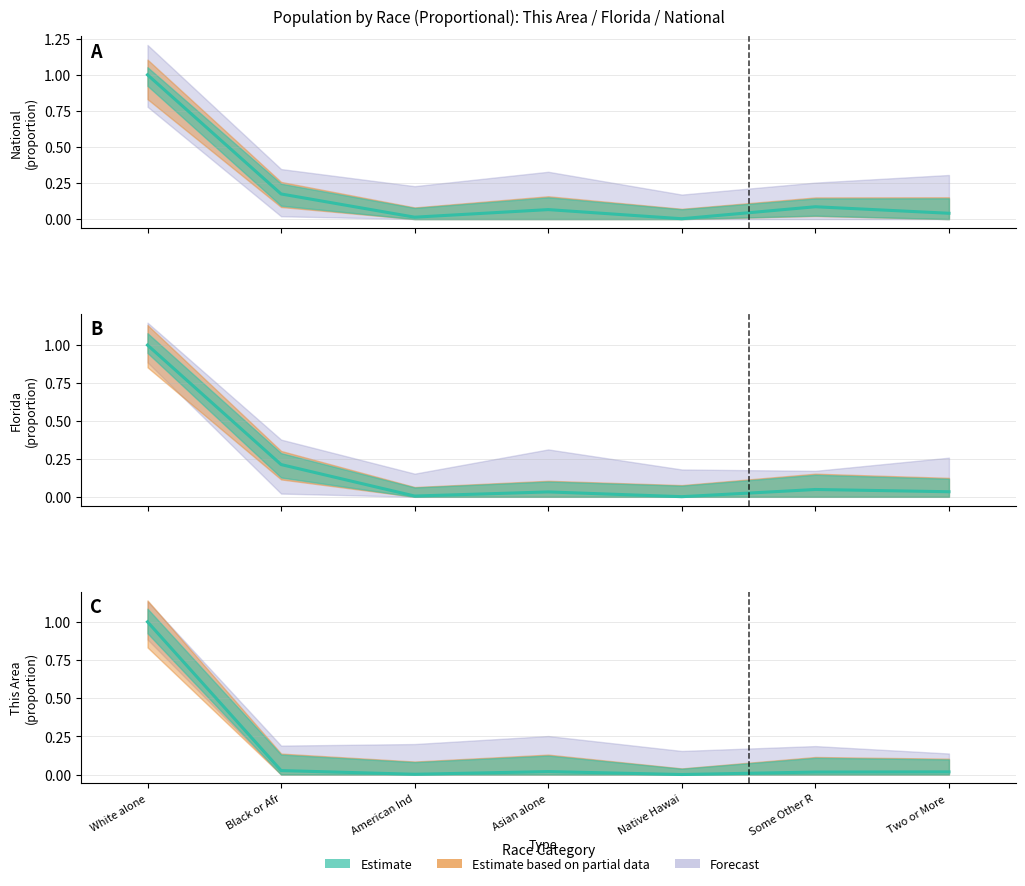

At how many categories does at least one series exceed 0?

7